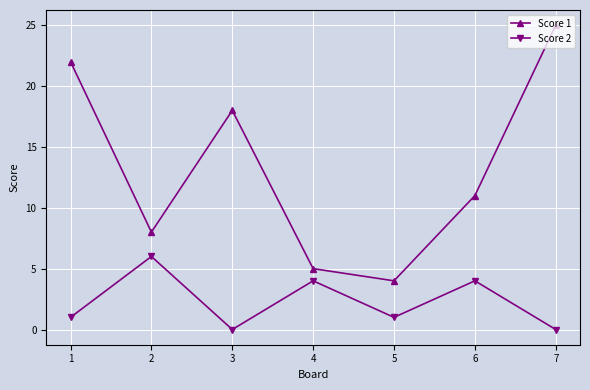

The Score 1 series shows 25 at 7. True or false?

True